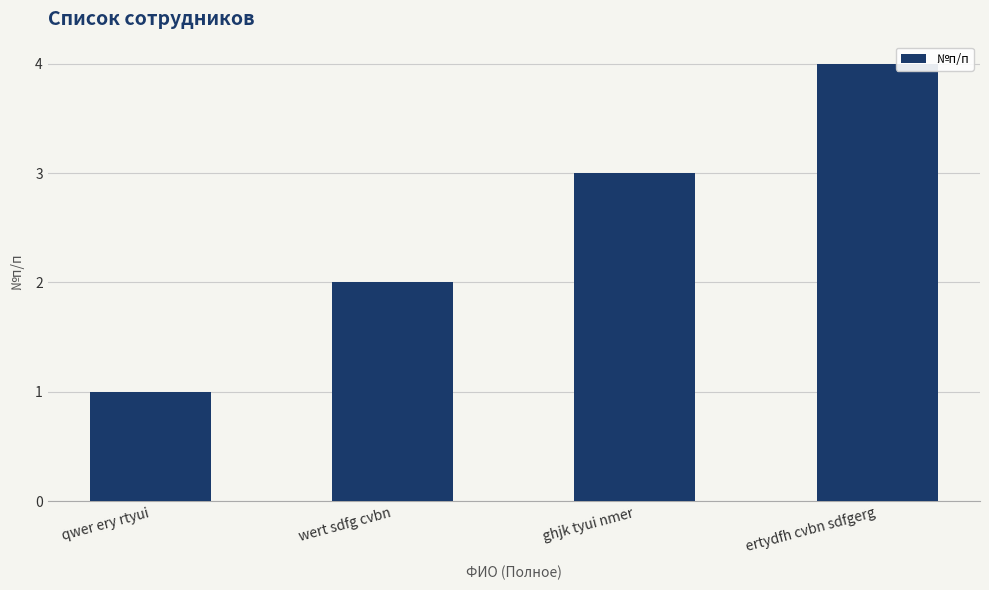

True or false: the data shows 5 at ghjk tyui nmer.

False